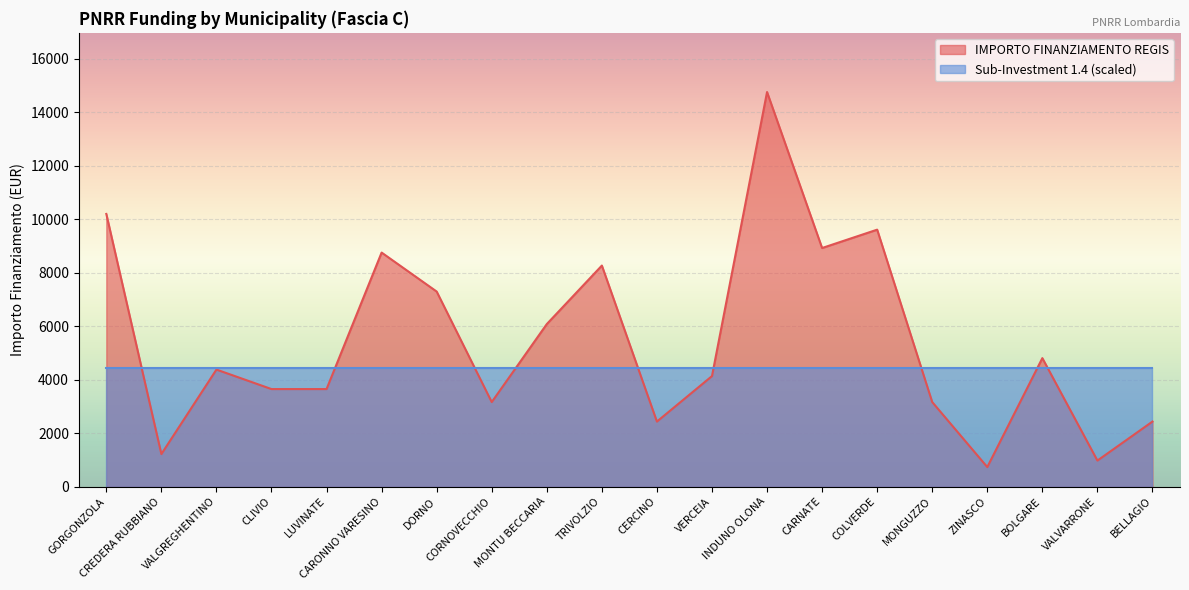

At which category does the chart reach its minimum across all series?

ZINASCO